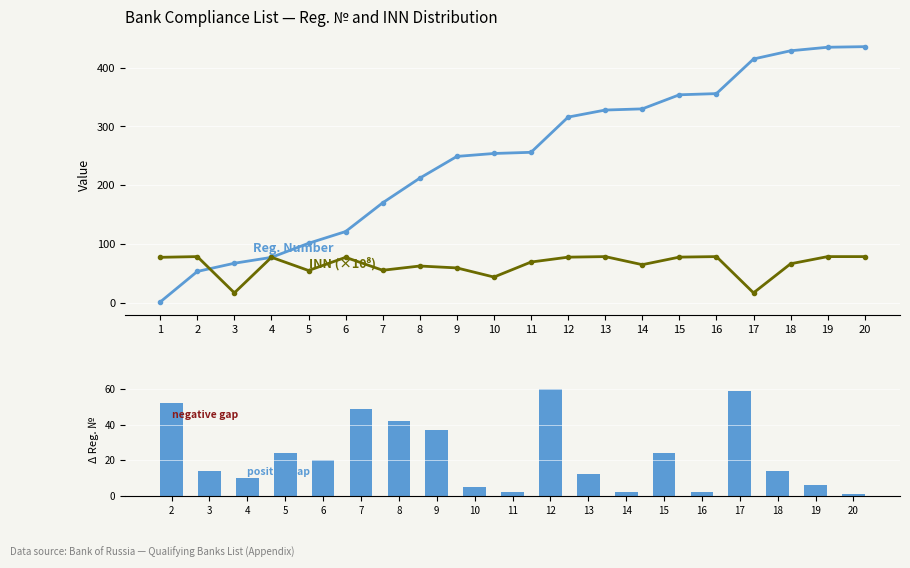

What is the value of the INN bar at the 4th from the left?

77.1